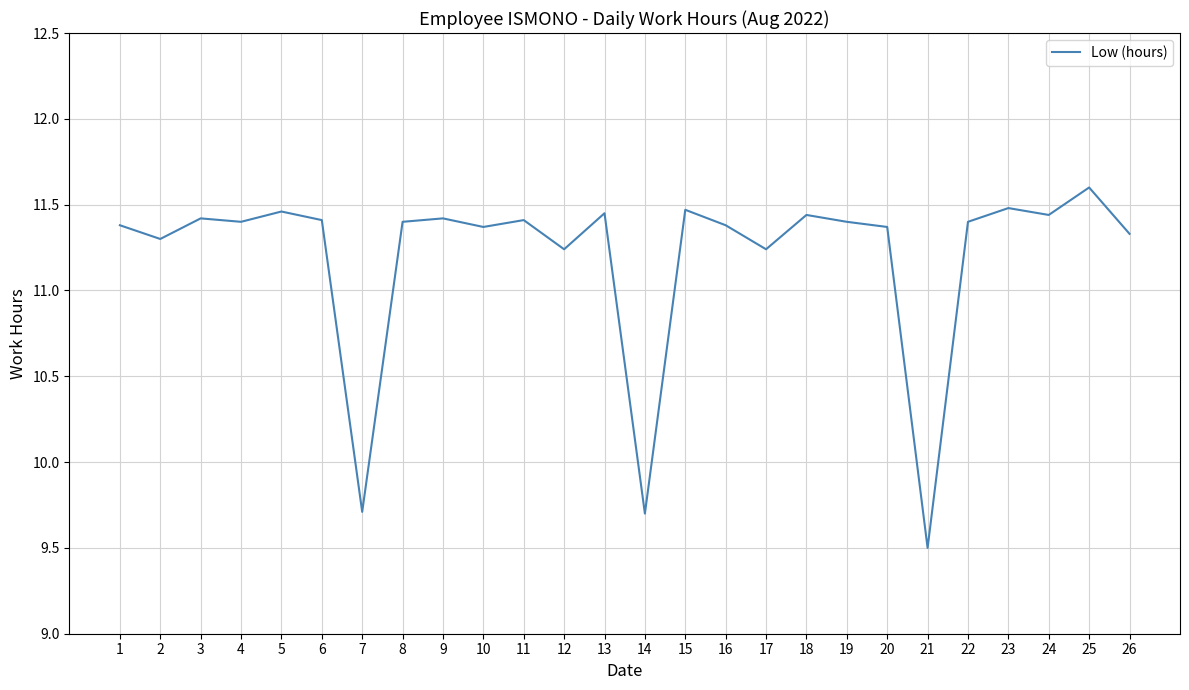

Where does the data first go above 11?

1